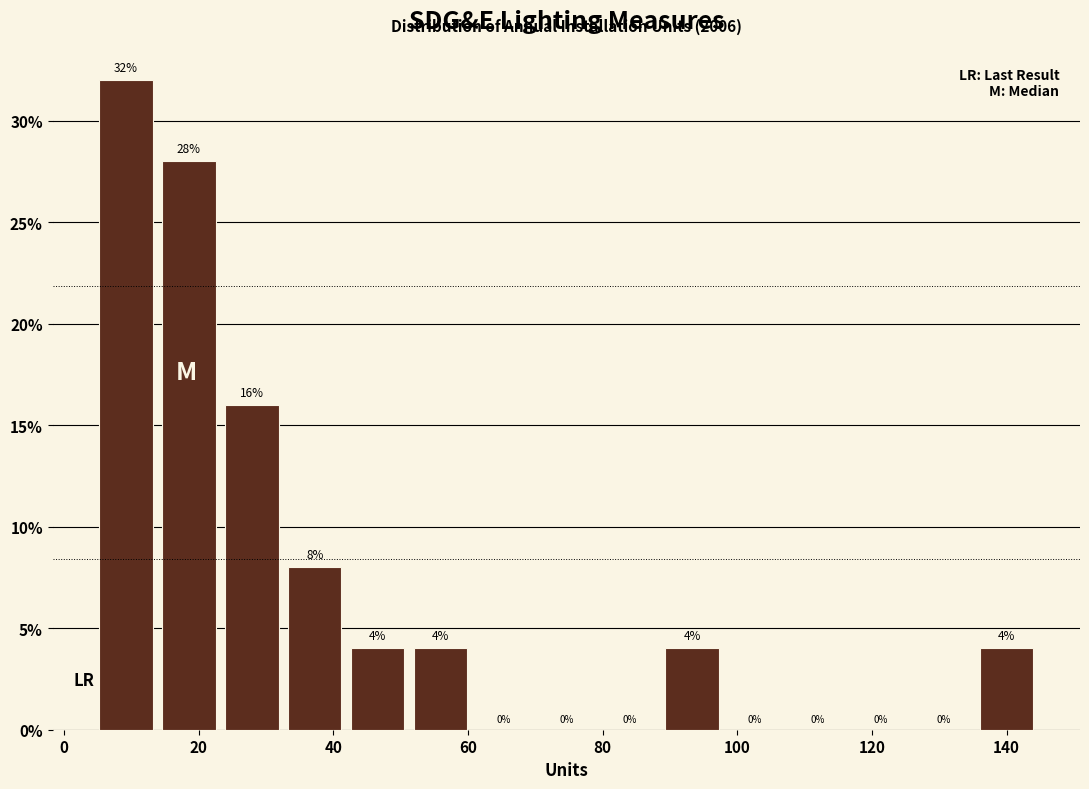

Over which range of the x-axis is the bar tallest?

4 to 14